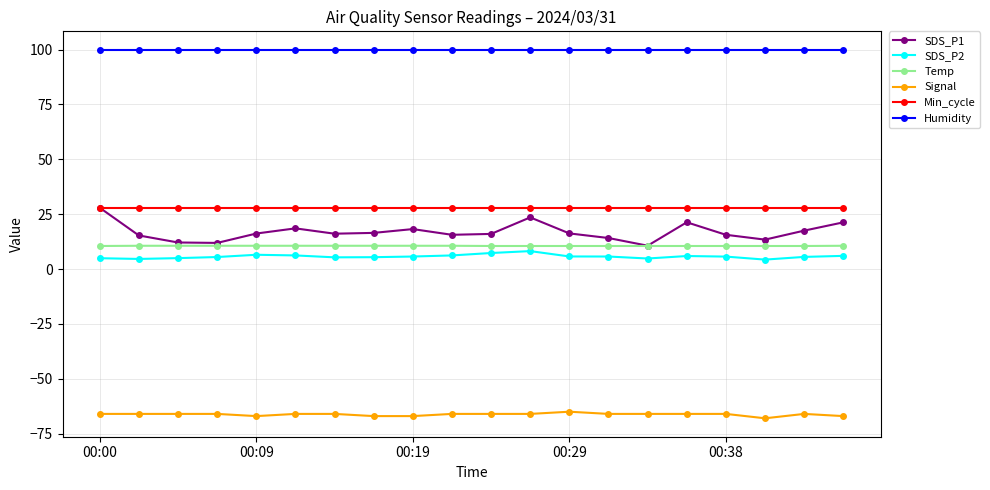

What is the value of the Humidity point at the 15th from the left?

99.9